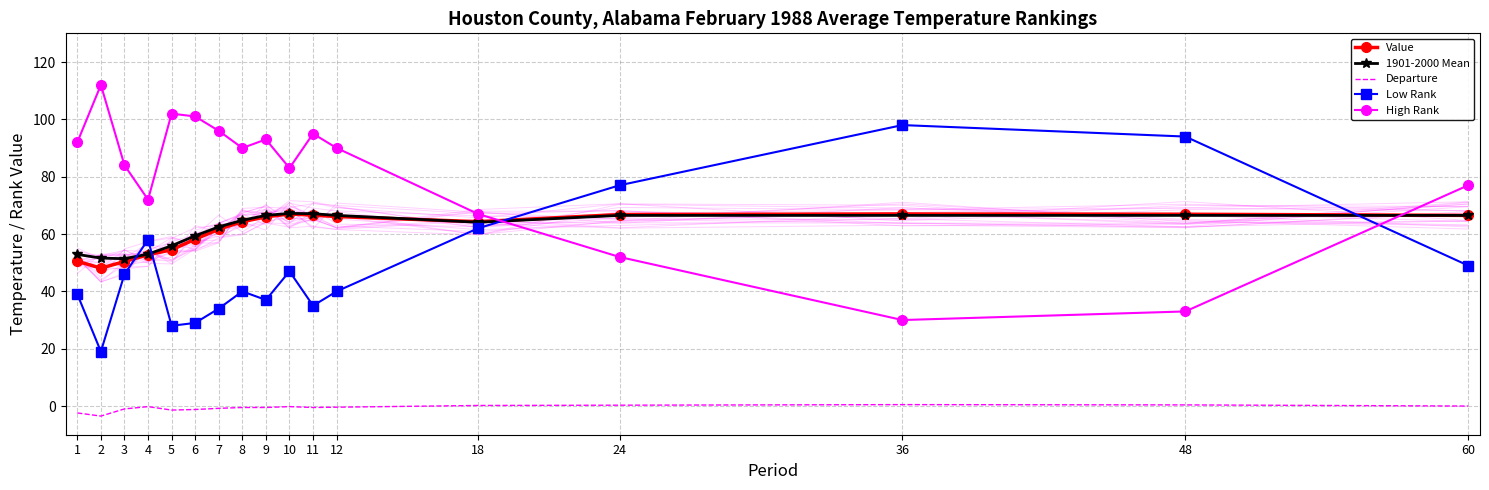

Reading left to right, what are all the values shown in this chart?

Value: 1=50.5	2=48.1	3=50.4	4=52.8	5=54.5	6=58.2	7=61.7	8=64.3	9=66.0	10=67.0	11=66.6	12=66.1	18=64.3	24=66.8	36=67.0	48=66.9	60=66.5
1901-2000 Mean: 1=52.9	2=51.6	3=51.4	4=53.0	5=55.9	6=59.4	7=62.5	8=64.8	9=66.5	10=67.2	11=67.1	12=66.5	18=64.1	24=66.5	36=66.5	48=66.5	60=66.5
Departure: 1=-2.4	2=-3.5	3=-1.0	4=-0.2	5=-1.4	6=-1.2	7=-0.8	8=-0.5	9=-0.5	10=-0.2	11=-0.5	12=-0.4	18=0.2	24=0.3	36=0.5	48=0.4	60=0.0
Low Rank: 1=39.0	2=19.0	3=46.0	4=58.0	5=28.0	6=29.0	7=34.0	8=40.0	9=37.0	10=47.0	11=35.0	12=40.0	18=62.0	24=77.0	36=98.0	48=94.0	60=49.0
High Rank: 1=92.0	2=112.0	3=84.0	4=72.0	5=102.0	6=101.0	7=96.0	8=90.0	9=93.0	10=83.0	11=95.0	12=90.0	18=67.0	24=52.0	36=30.0	48=33.0	60=77.0